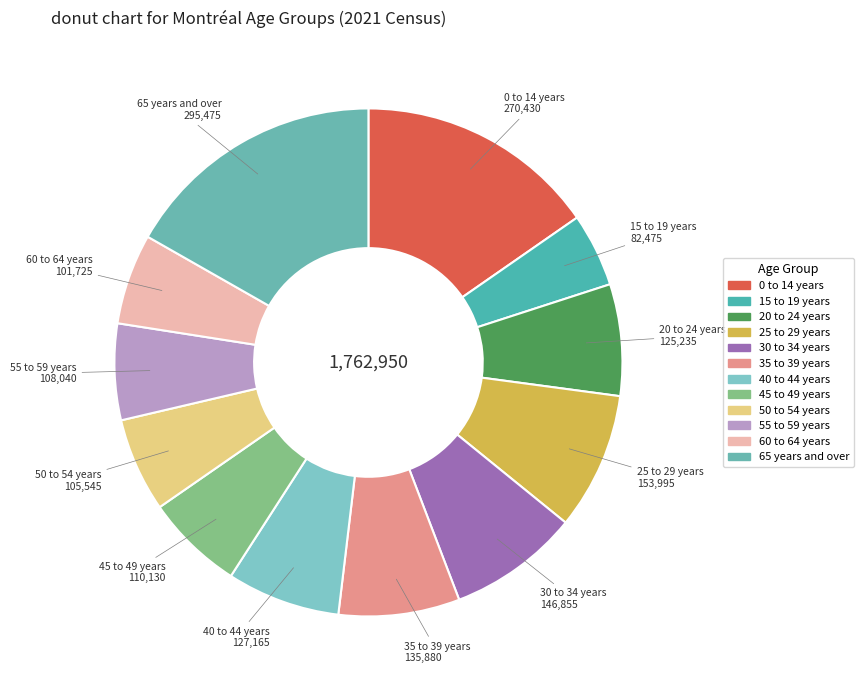

Which category has the biggest portion of the pie?

65 years and over